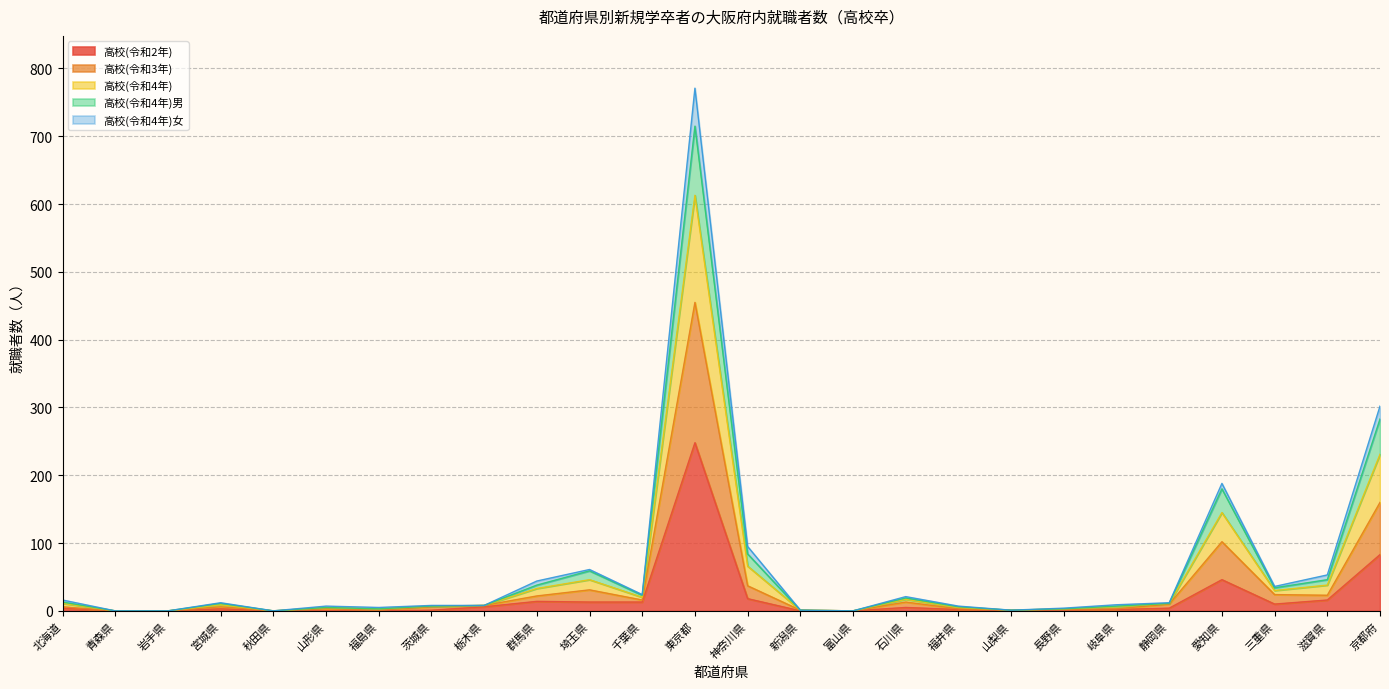

The value of 高校(令和2年) at 埼玉県 is 13. True or false?

True